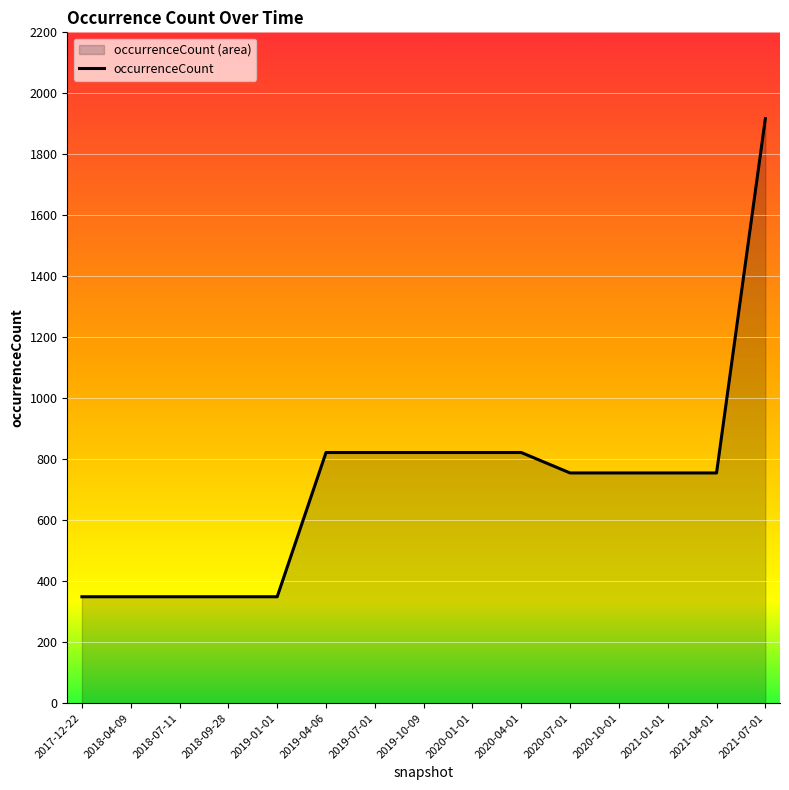

Rank the categories by value from highest to lowest.

2021-07-01, 2019-04-06, 2019-07-01, 2019-10-09, 2020-01-01, 2020-04-01, 2020-07-01, 2020-10-01, 2021-01-01, 2021-04-01, 2017-12-22, 2018-04-09, 2018-07-11, 2018-09-28, 2019-01-01